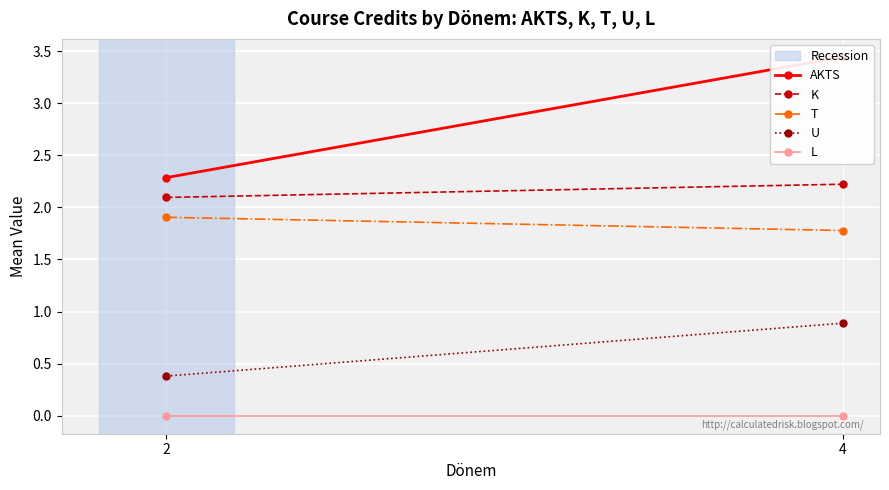

Rank the series at 4 from highest to lowest value.

AKTS, K, T, U, L